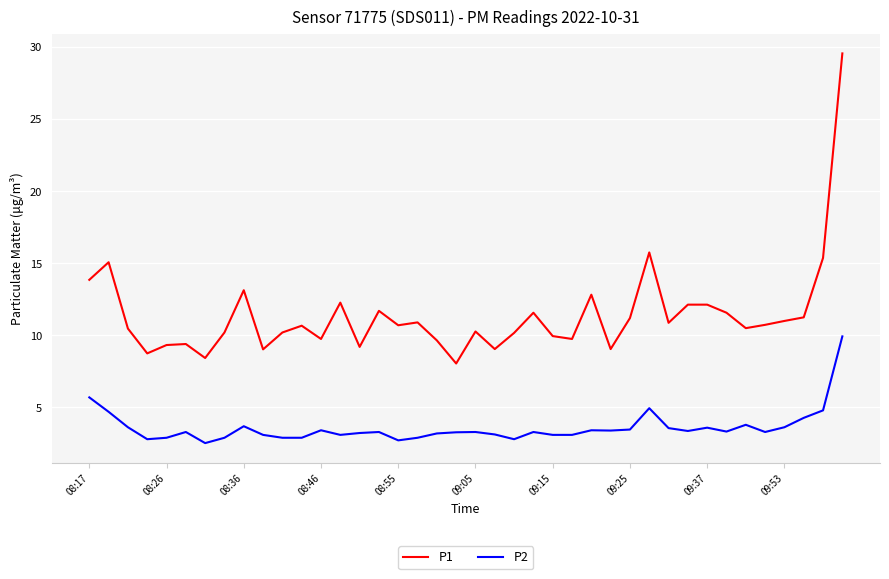

Count the number of categories in the chart.

40